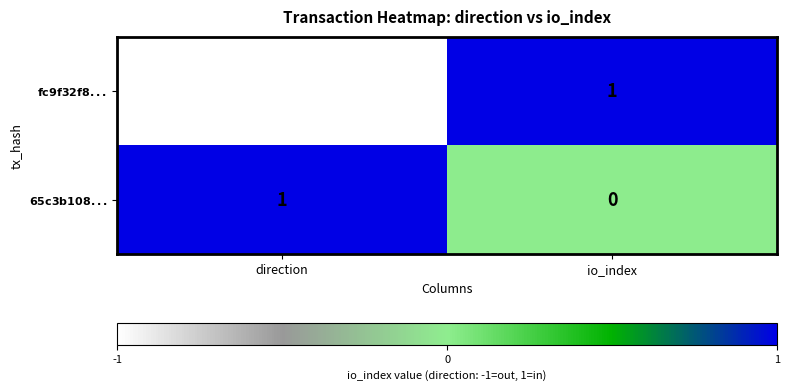

How many categories are shown in the chart?

2